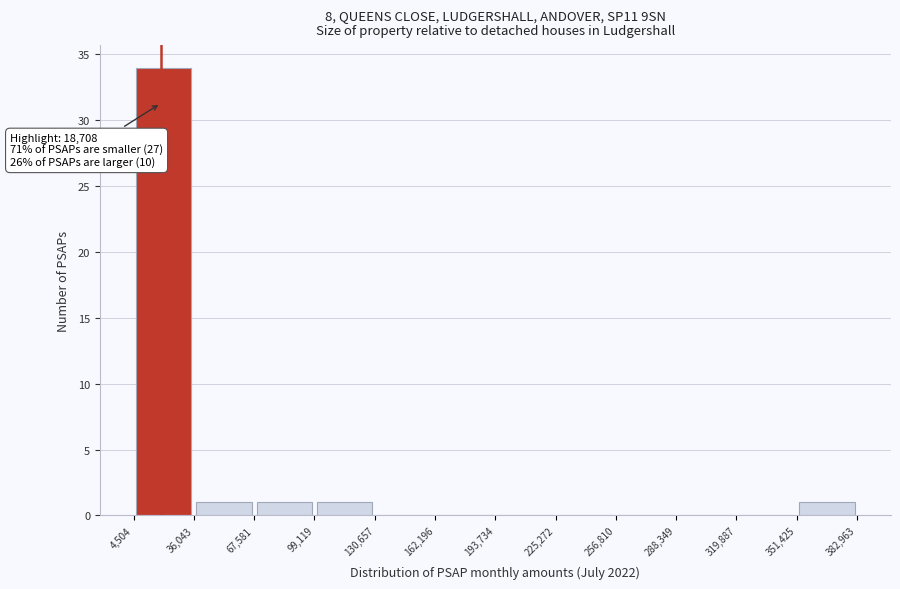

Which range on the x-axis has the tallest bar?

4,504 to 36,043